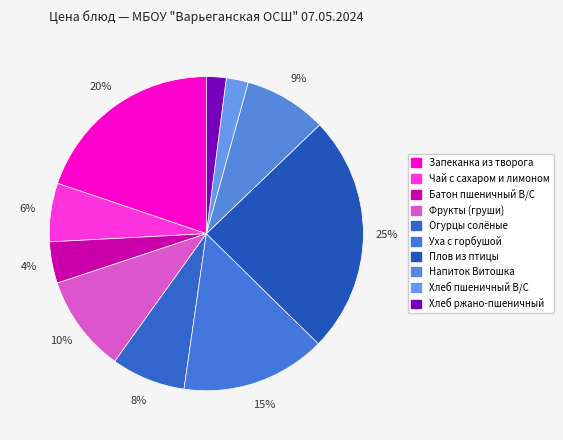

Which category has the smallest portion of the pie?

Хлеб ржано-пшеничный